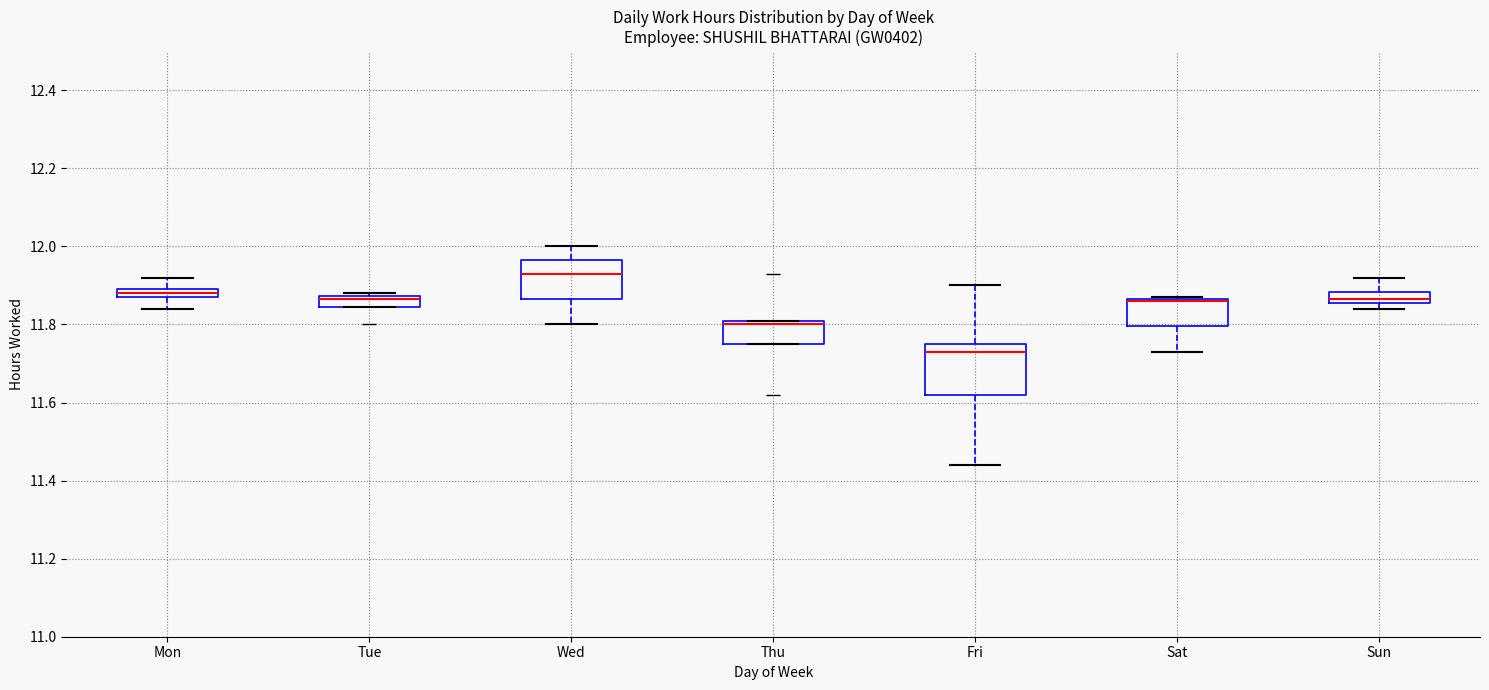

Comparing the boxes themselves (not the whiskers), which one is the tallest?

Fri